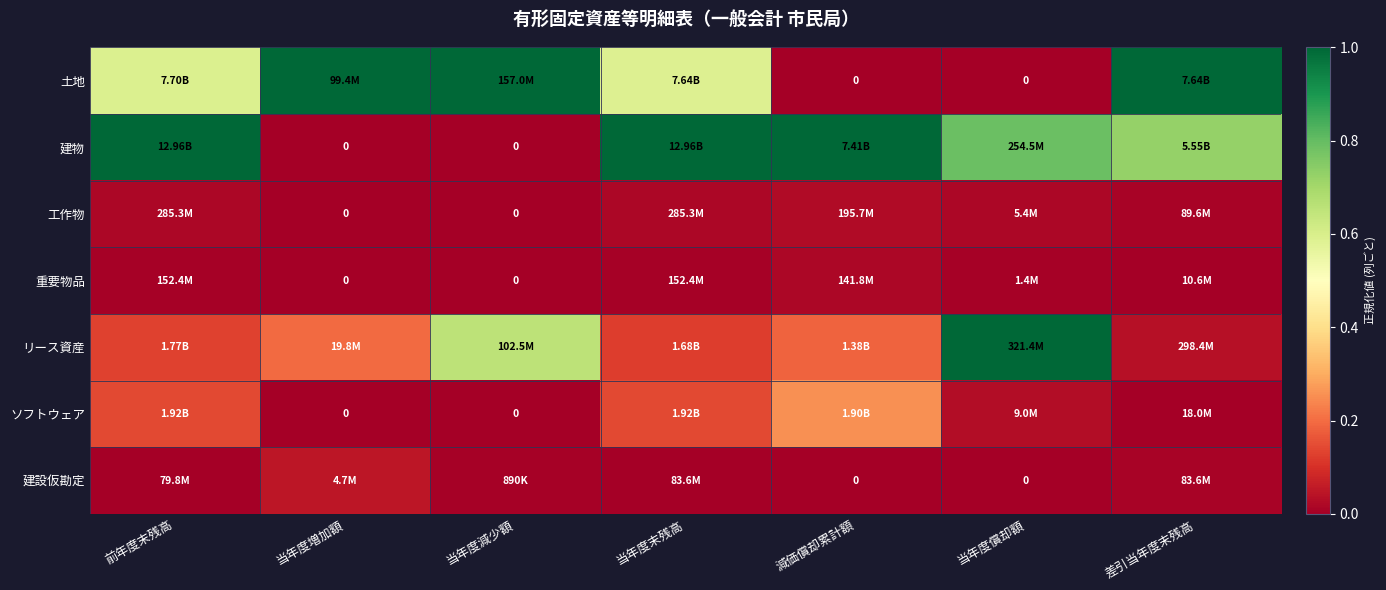

The リース資産 series shows 0.2 at 当年度末残高. True or false?

False